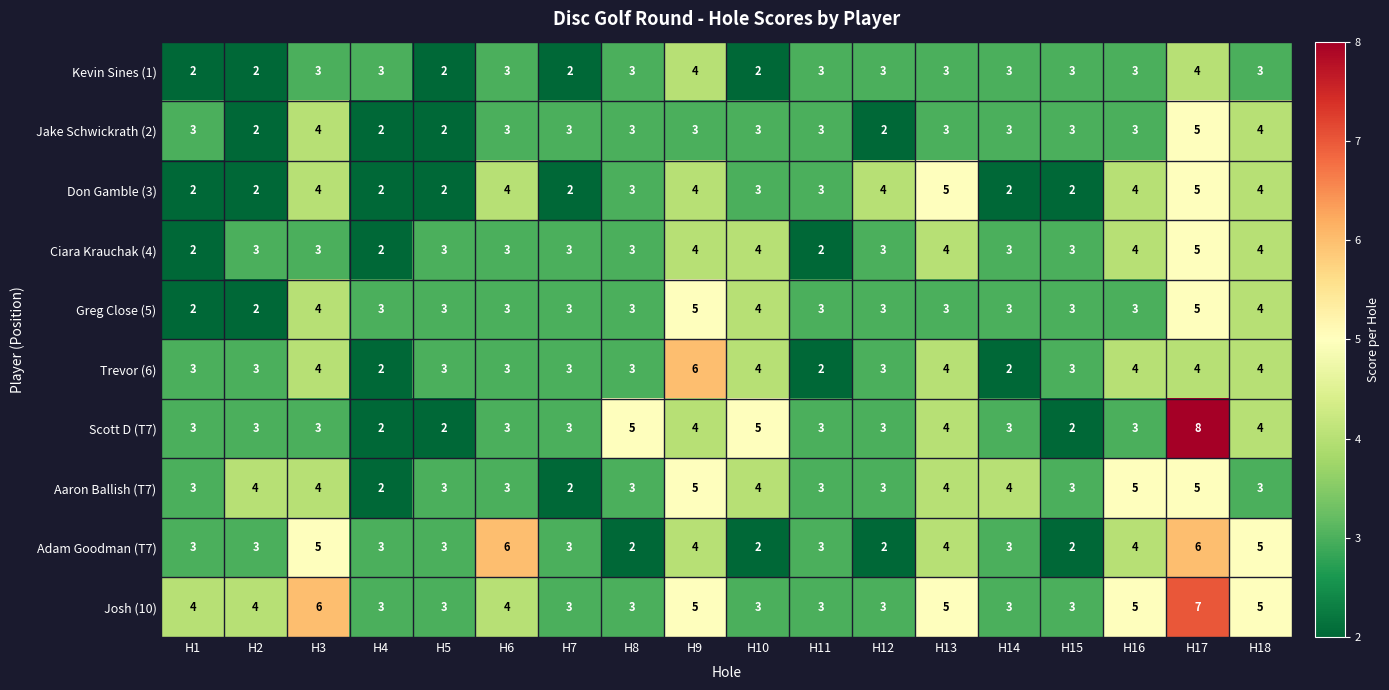

At how many categories does at least one series exceed 2?

18